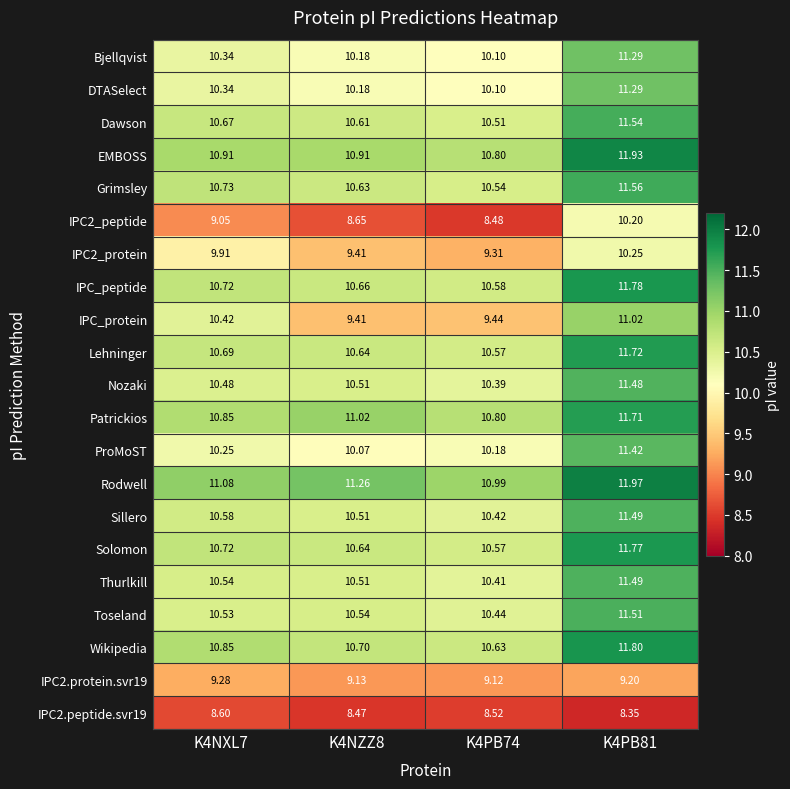

Is the value of DTASelect at K4NZZ8 greater than the value of IPC2.protein.svr19 at K4PB74?

Yes